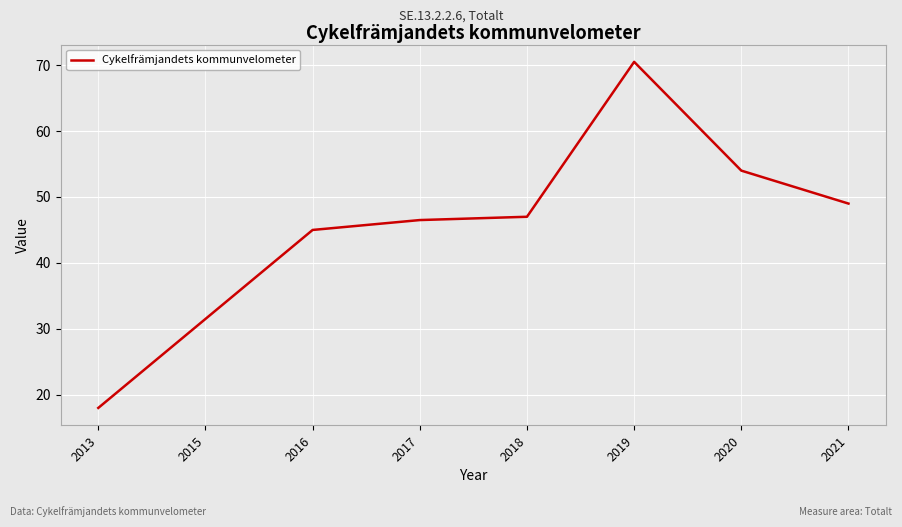

The value at 2018 is 47.0. True or false?

True